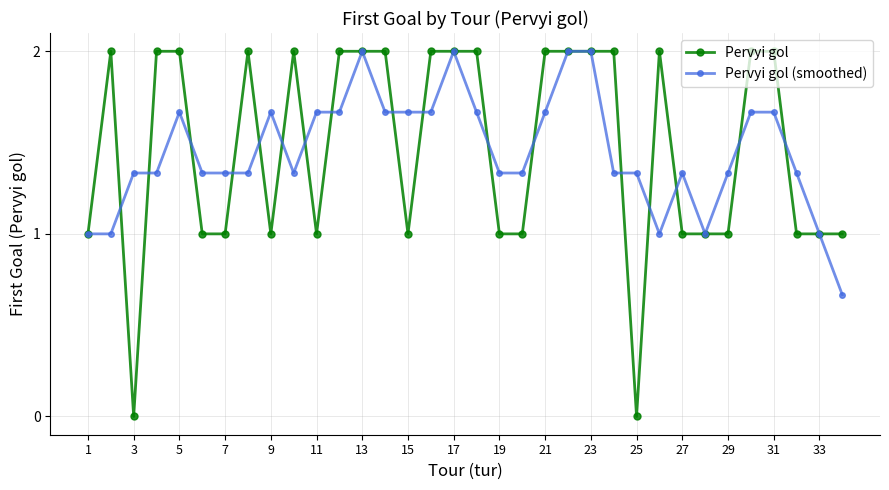

What is the greatest value displayed?

2.0